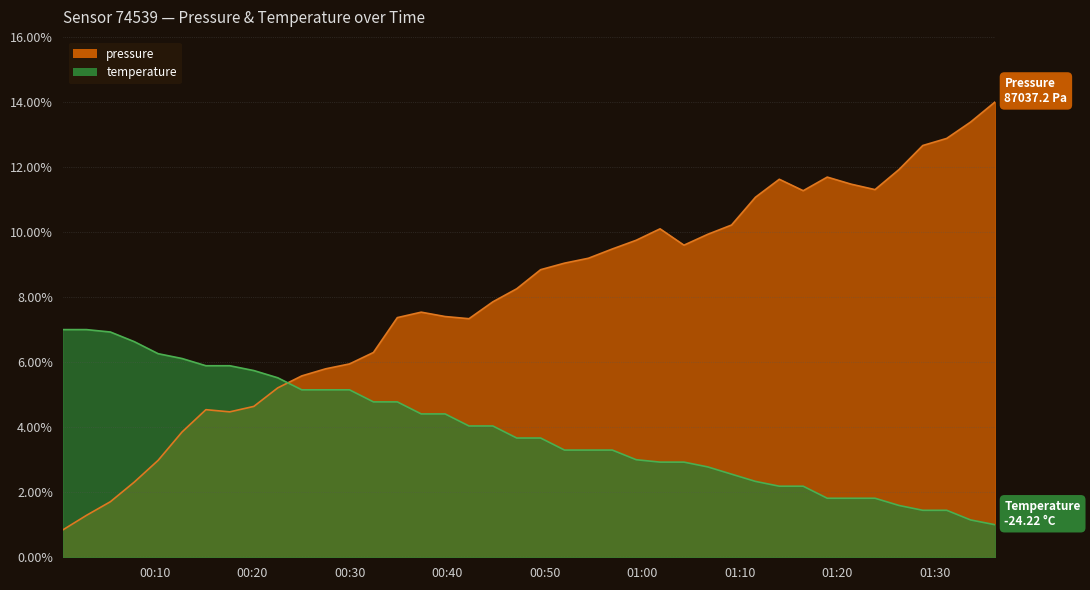

Which series has the largest total across all categories?

pressure